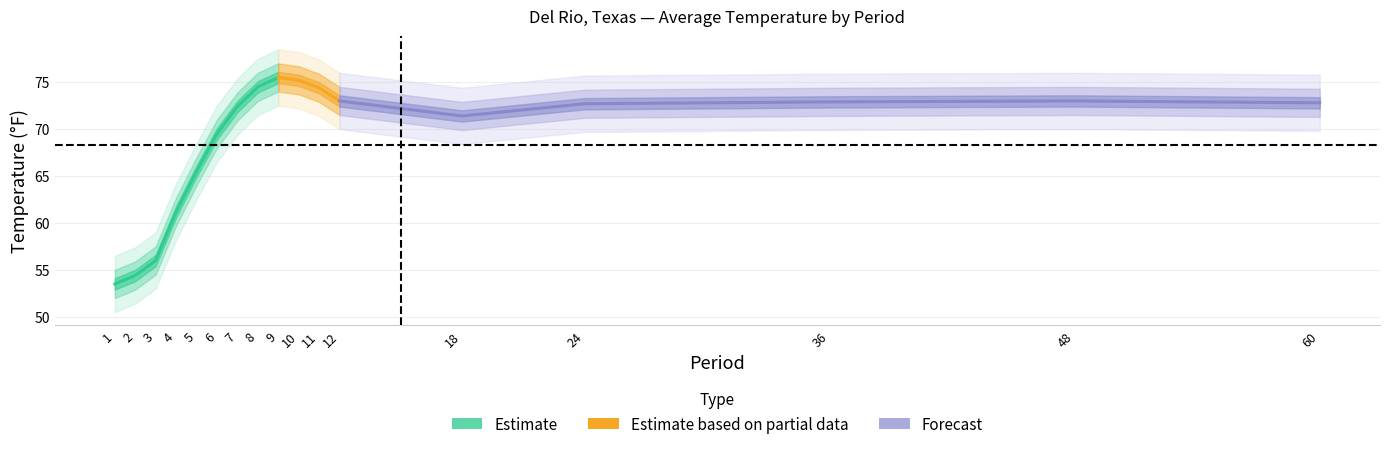

What is the value of the 1991-2020 Mean point at the 15th from the left?

72.4